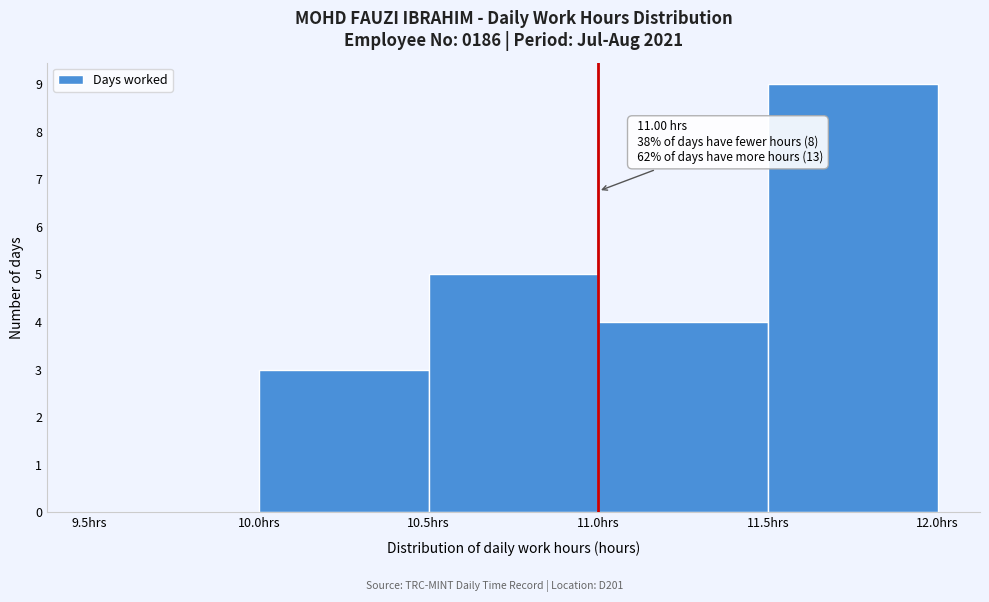

Which range on the x-axis has the tallest bar?

11.5 to 12.0